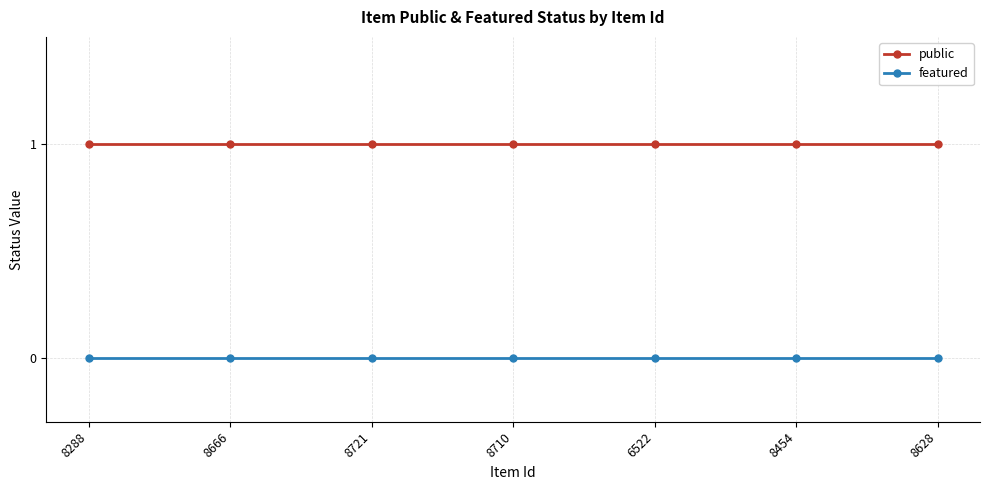

Reading left to right, transcribe all the data shown in this chart.

public: 8288=1	8666=1	8721=1	8710=1	6522=1	8454=1	8628=1
featured: 8288=0	8666=0	8721=0	8710=0	6522=0	8454=0	8628=0